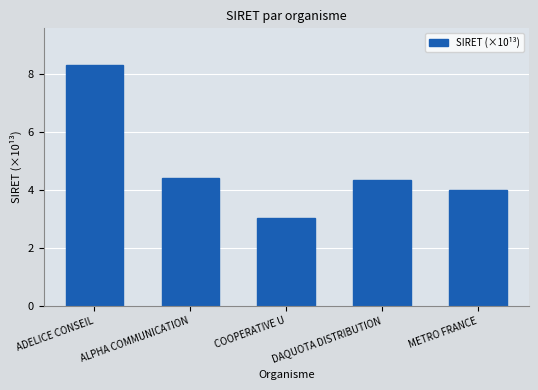

Where does the data first go above 4?

ADELICE CONSEIL